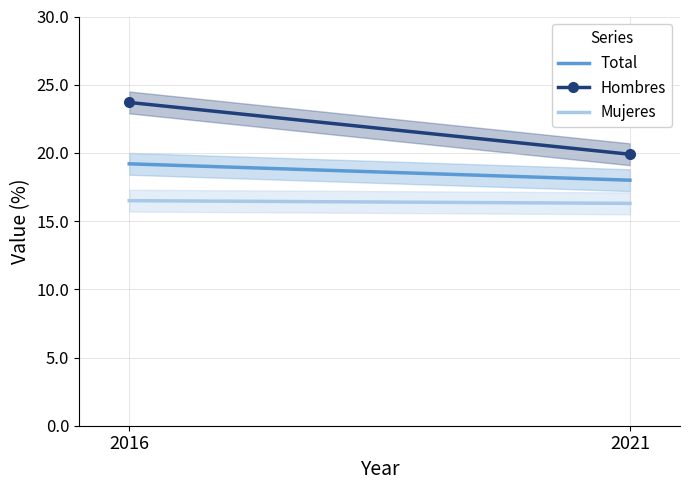

What is the sum of the Hombres values at 2021 and 2016?

43.6